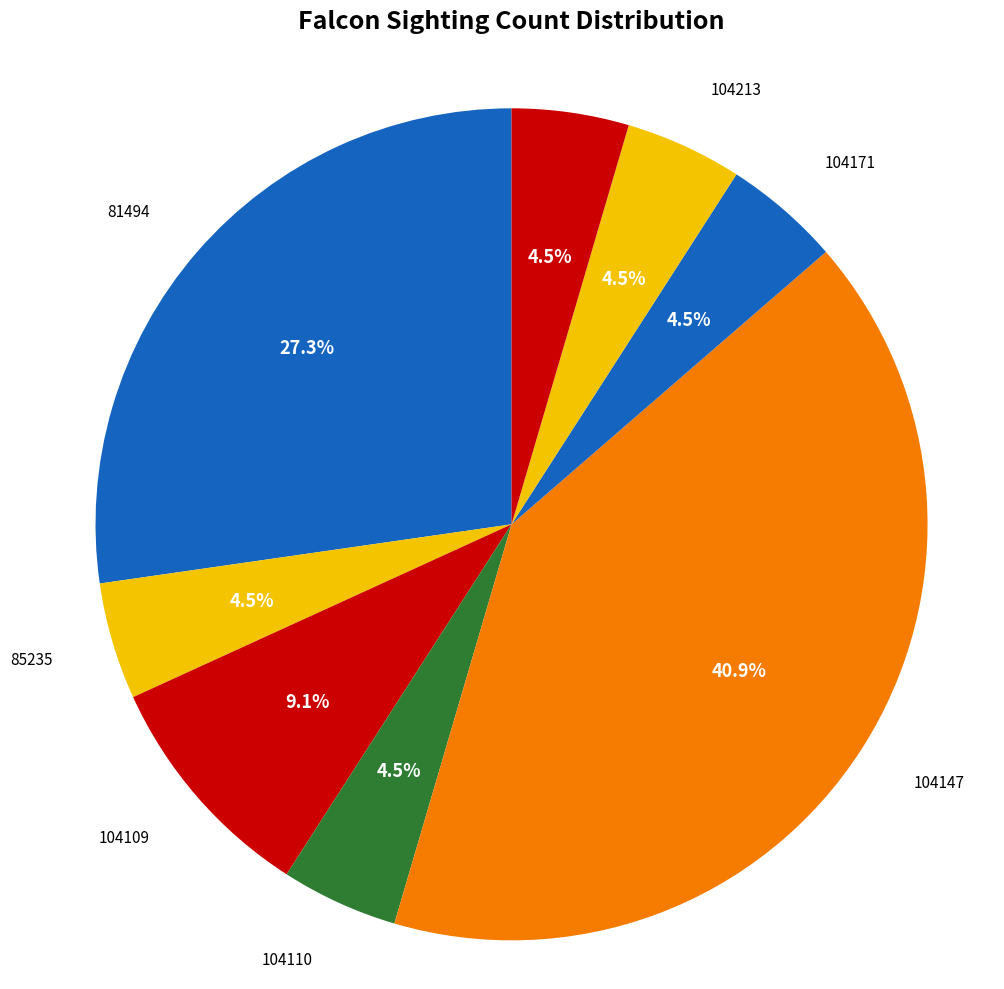

Count the number of slices in the pie.

8